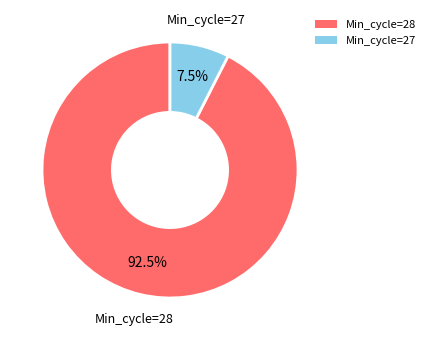

Count the number of slices in the pie.

2